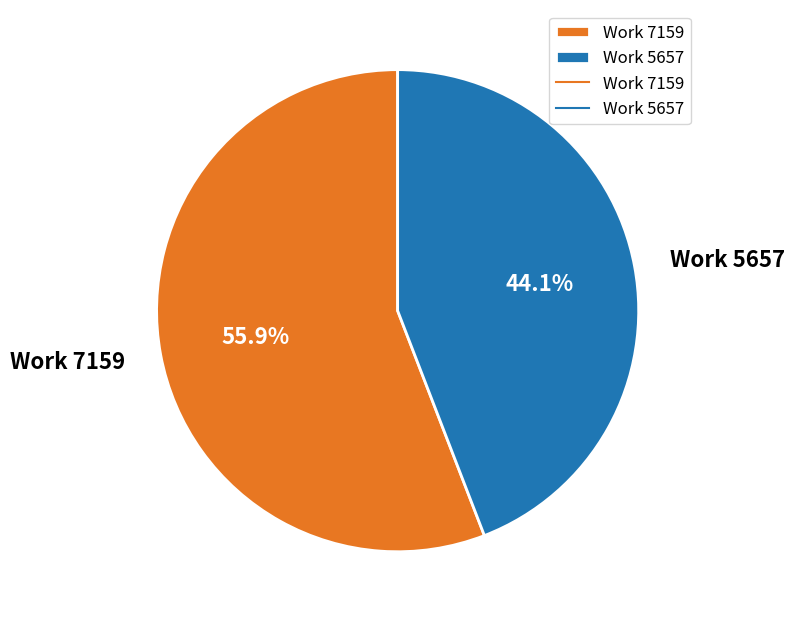

Rank the categories by value from lowest to highest.

Work 5657, Work 7159